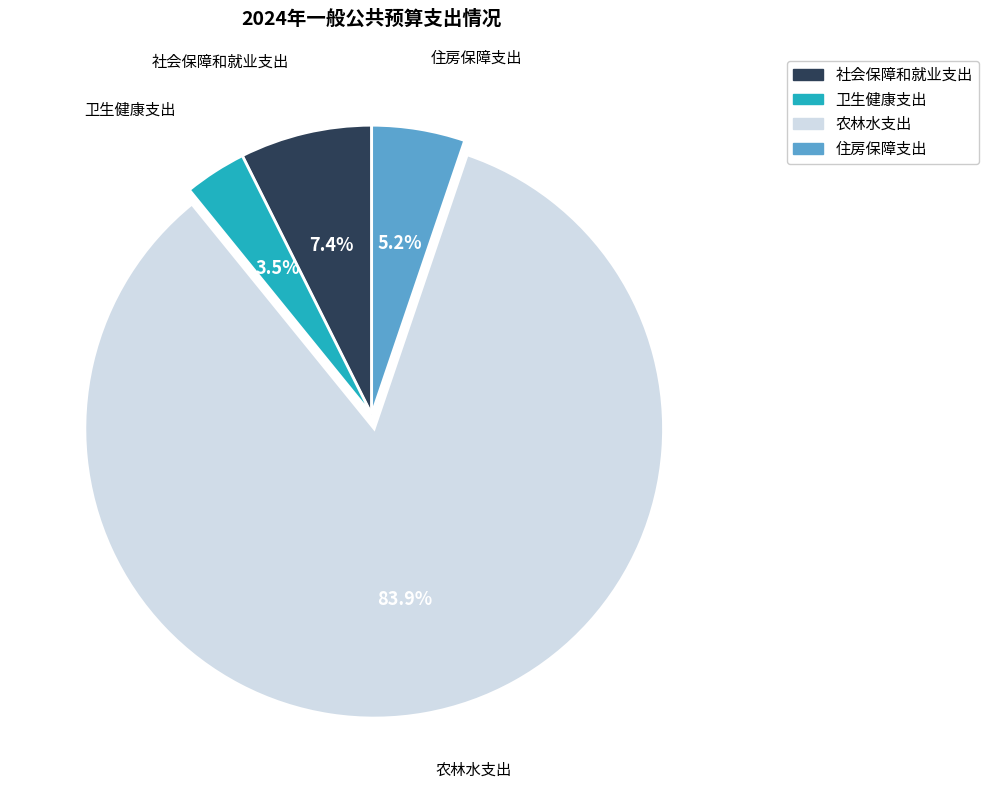

To the nearest percent, what is the difference between the largest and smallest slice percentages?

80%